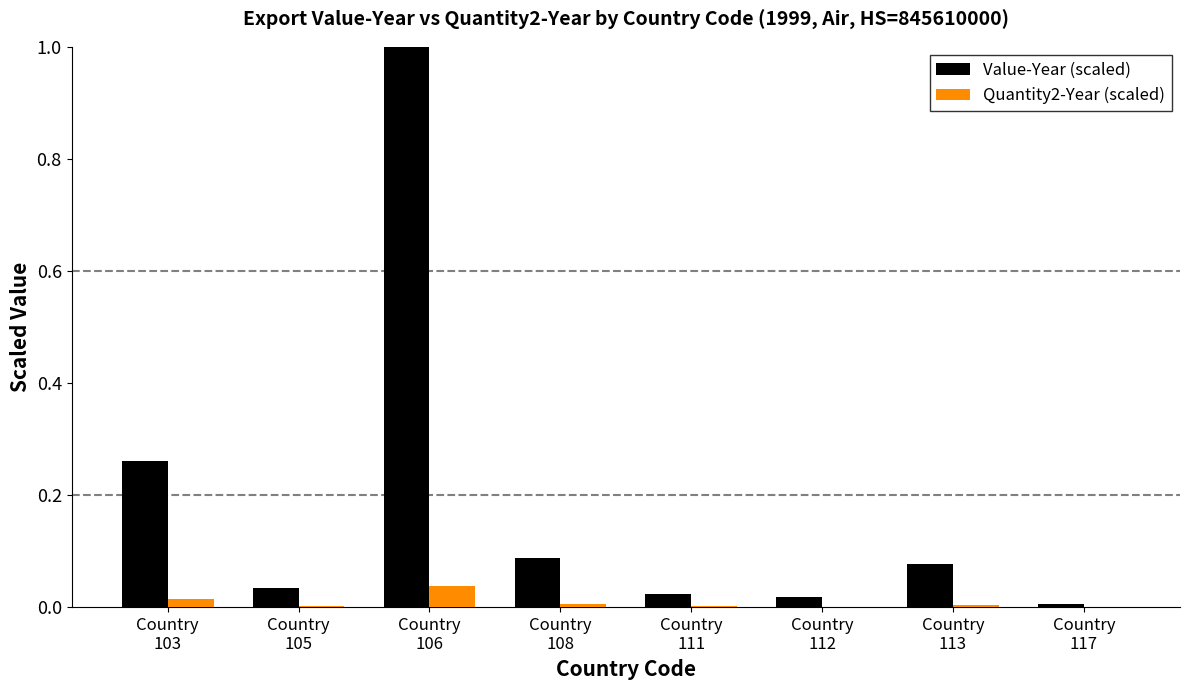

How many groups of bars are there?

8